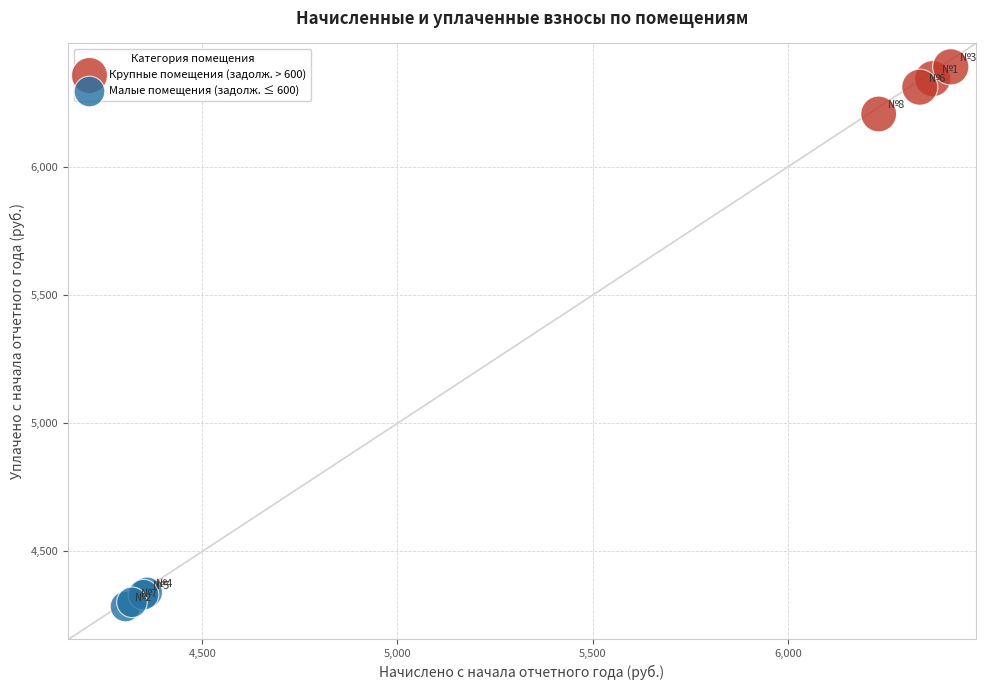

Which series contains the highest Y value?

Крупные помещения (задолж. > 600)